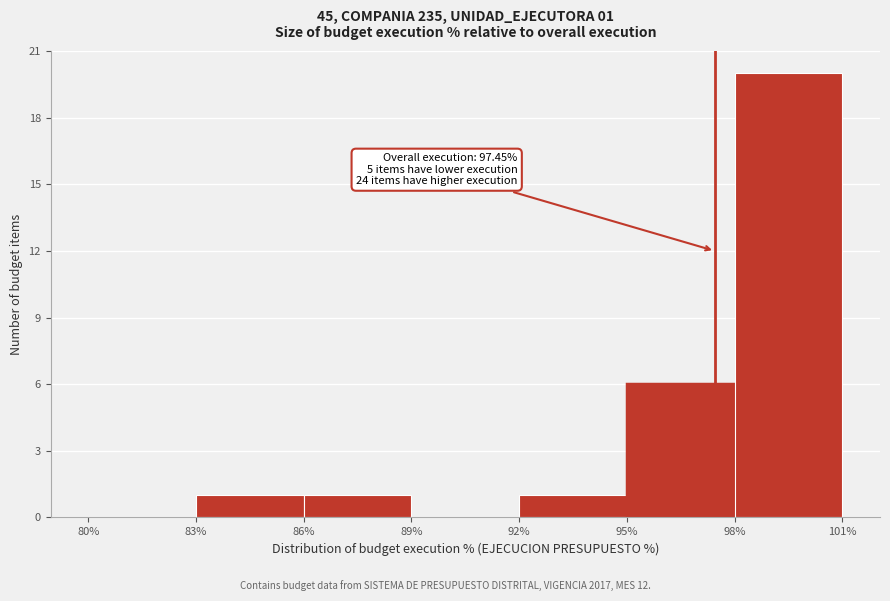

Which range on the x-axis has the tallest bar?

98% to 101%